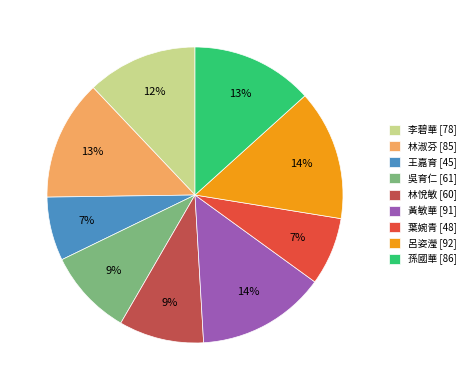

To the nearest percent, what portion does 王嘉育 [45] represent?

7%